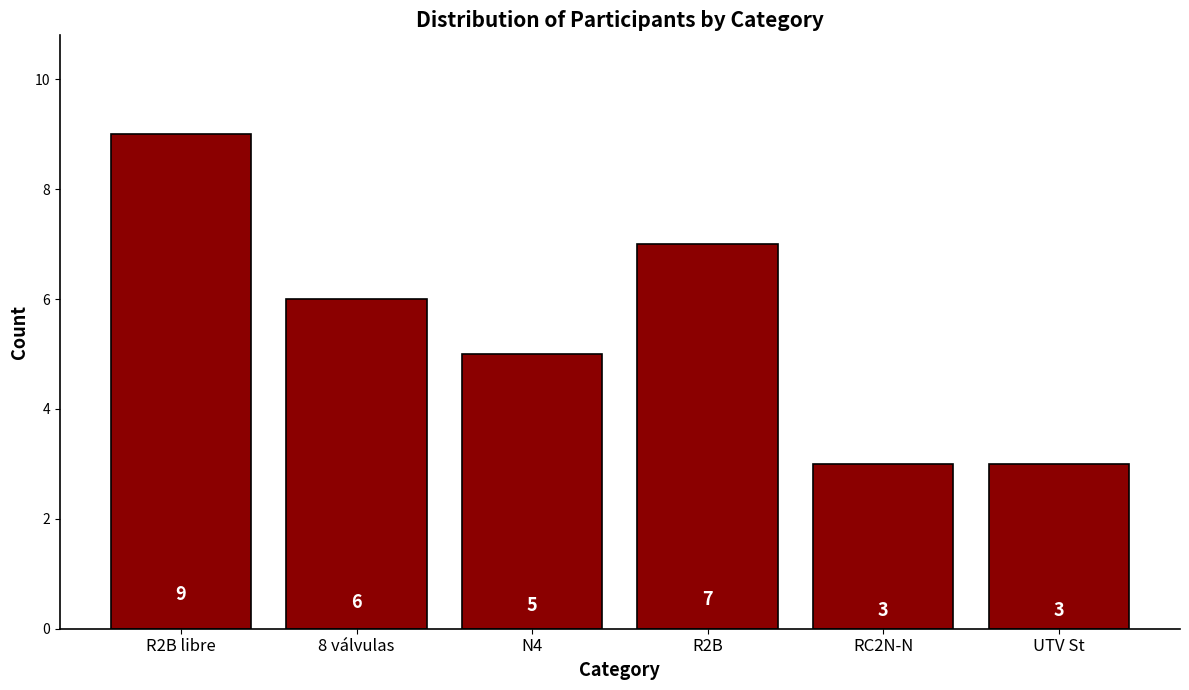

The chart shows a value of 9 at 8 válvulas. True or false?

False